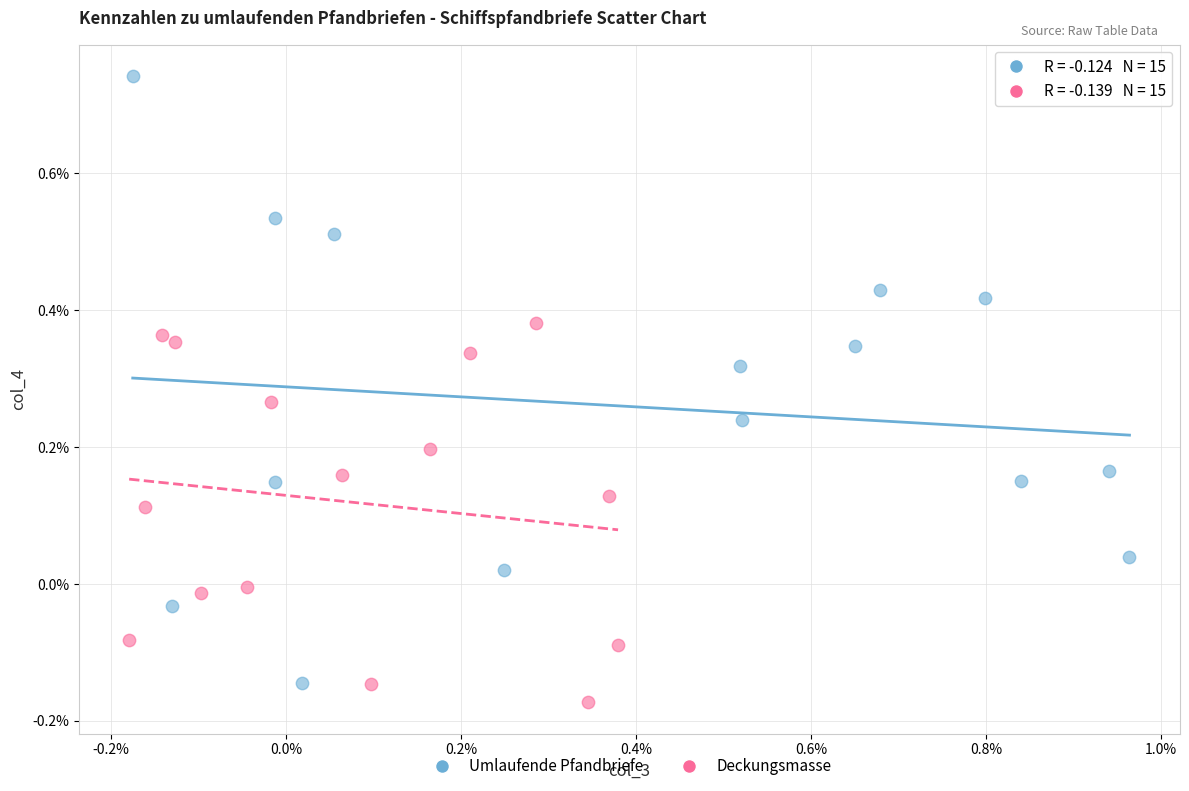

Which series contains the lowest Y value?

Deckungsmasse